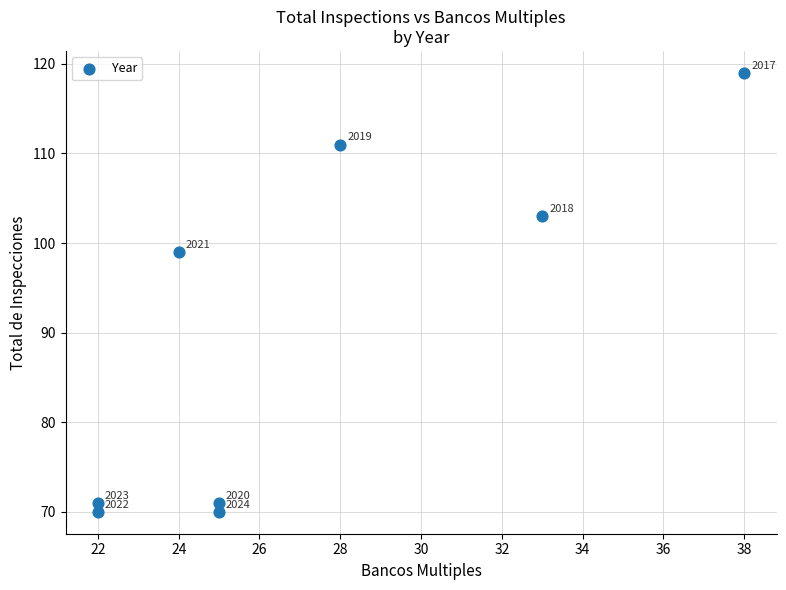

What is the range of X values (max minus min)?

16